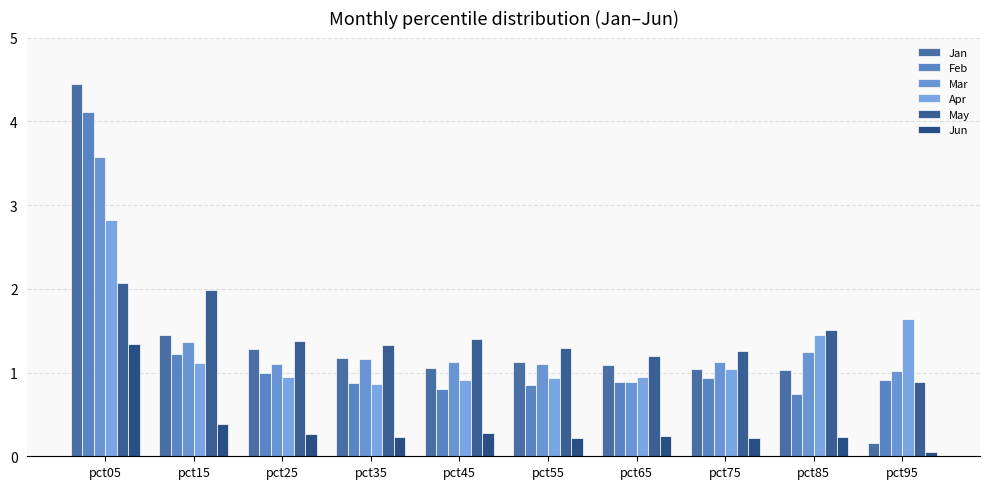

What is the sum of all Mar values?

13.7